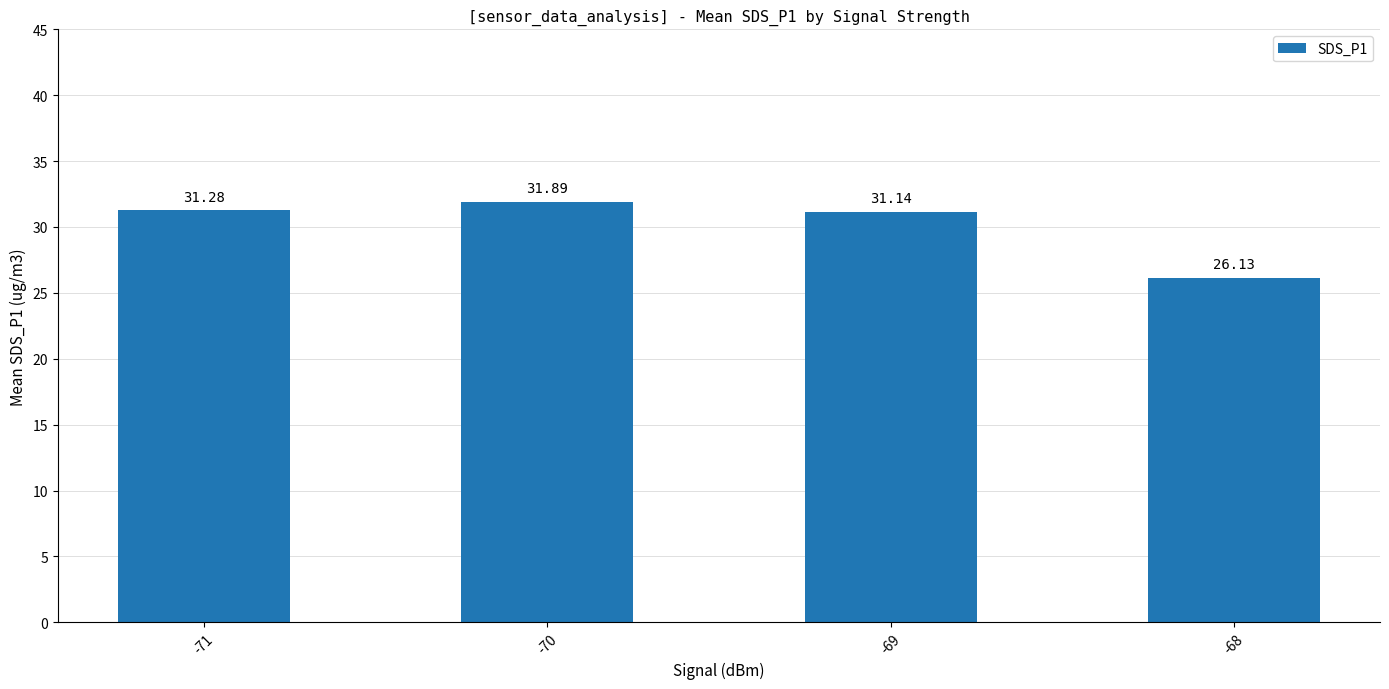

What is the minimum value shown in the chart?

26.1